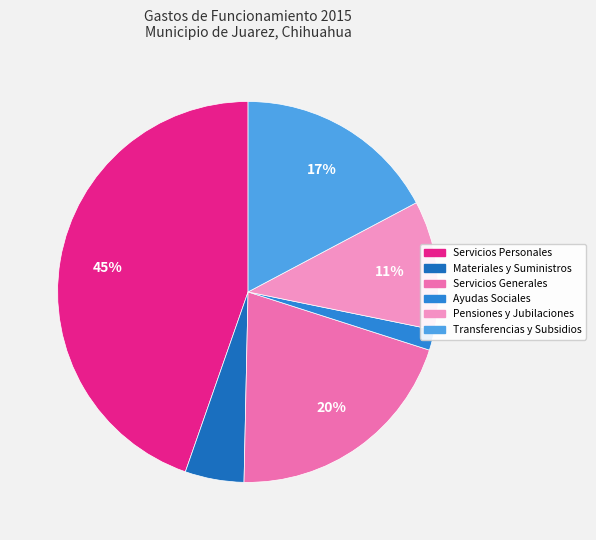

Does Pensiones y Jubilaciones represent more than half of the total?

No